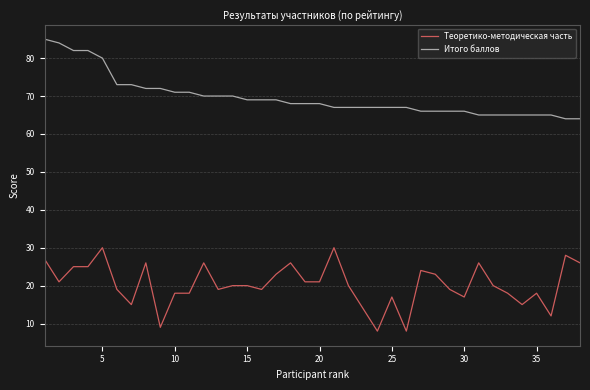

What is the difference between the second highest and second lowest values in the Теоретико-методическая часть series?

22